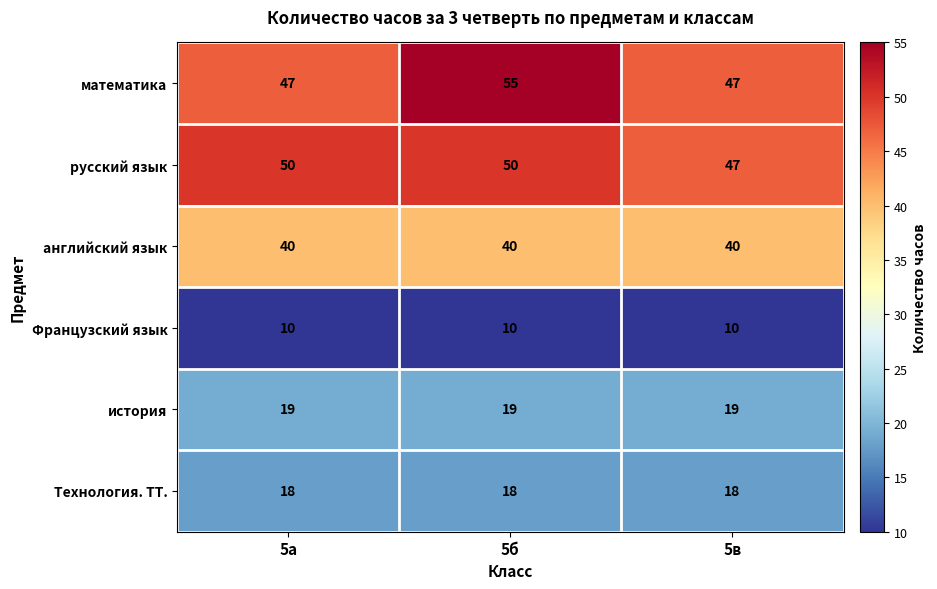

Which category has the highest value across all series?

5б